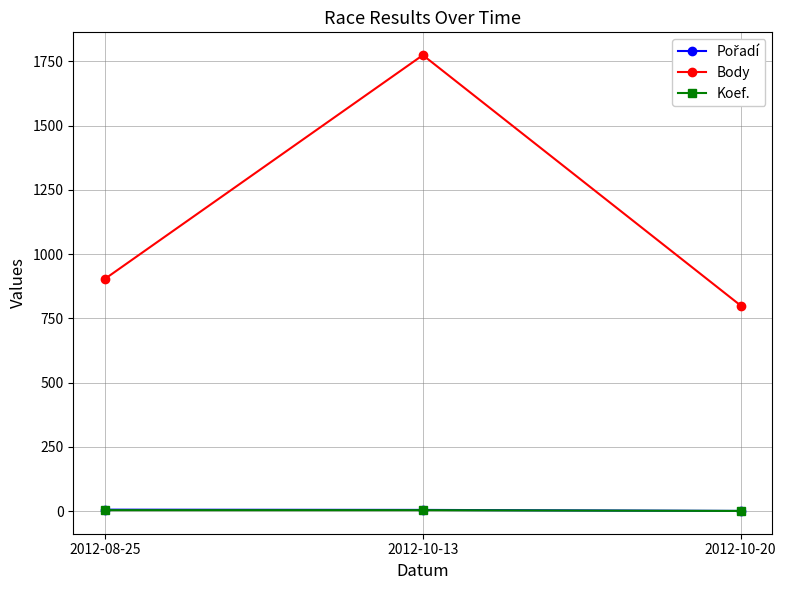

Read the Koef. value at 2012-08-25.

4